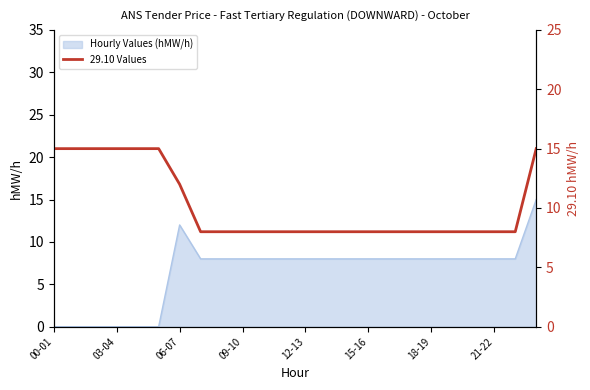

What is the highest value of the Hourly Values (hMW/h) series?

15